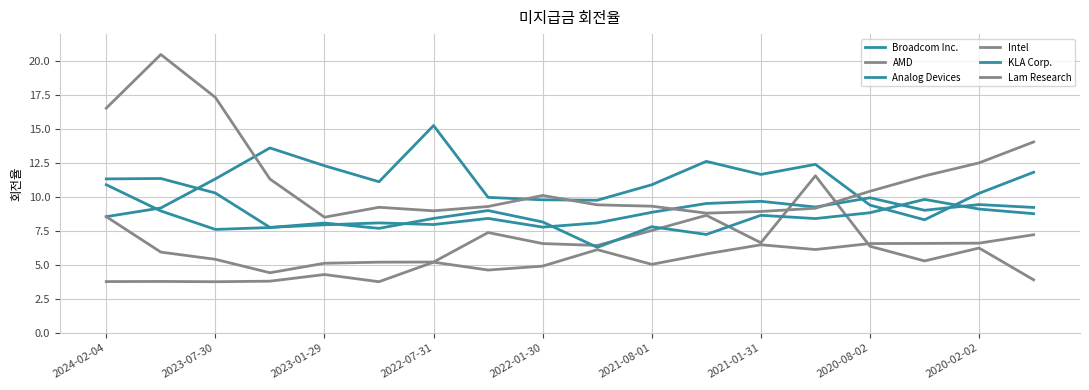

How many lines are shown in the chart?

6